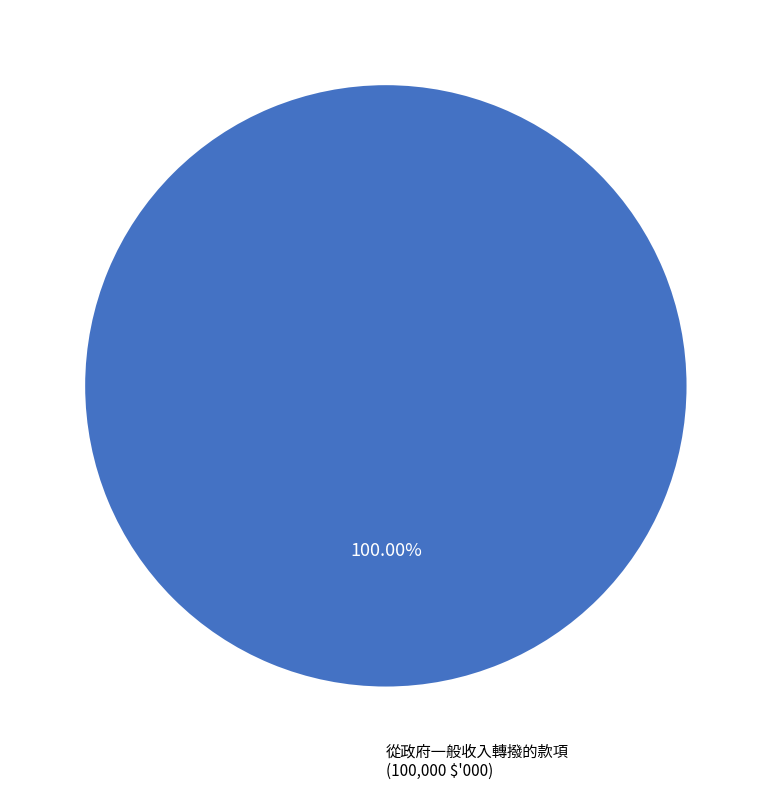

Count the number of slices in the pie.

2